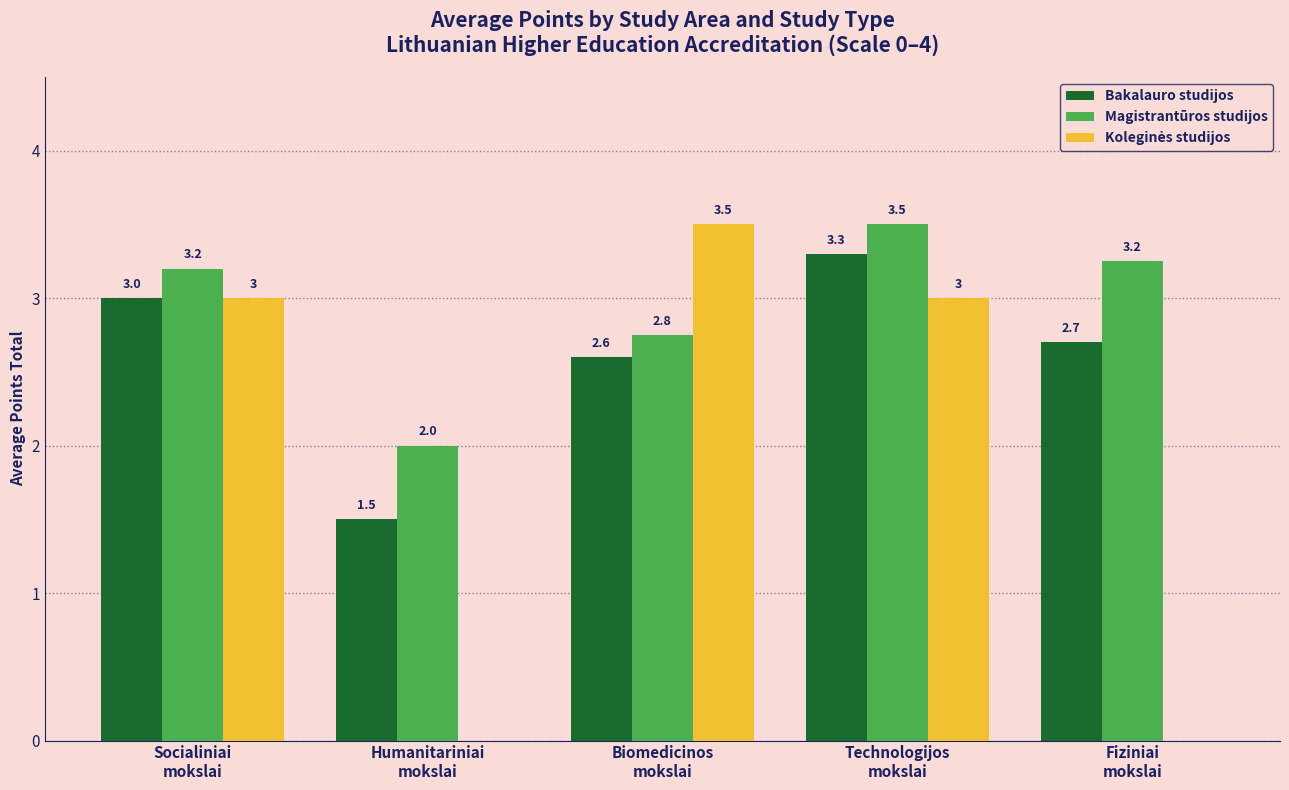

Which series has the largest total across all categories?

Magistrantūros studijos